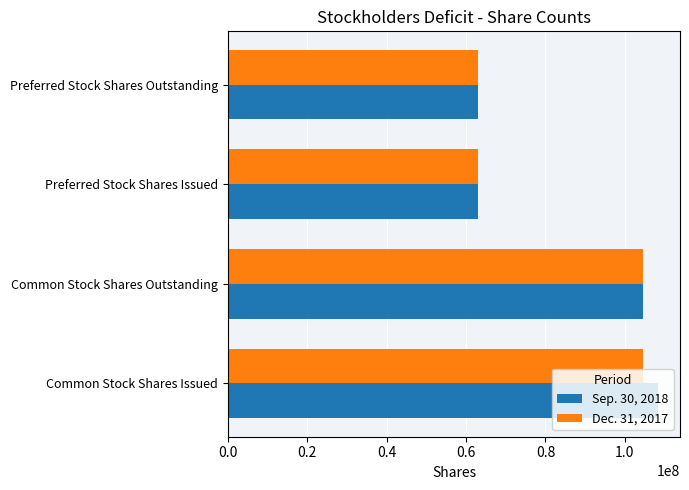

What is the maximum value shown in the chart?

108477936